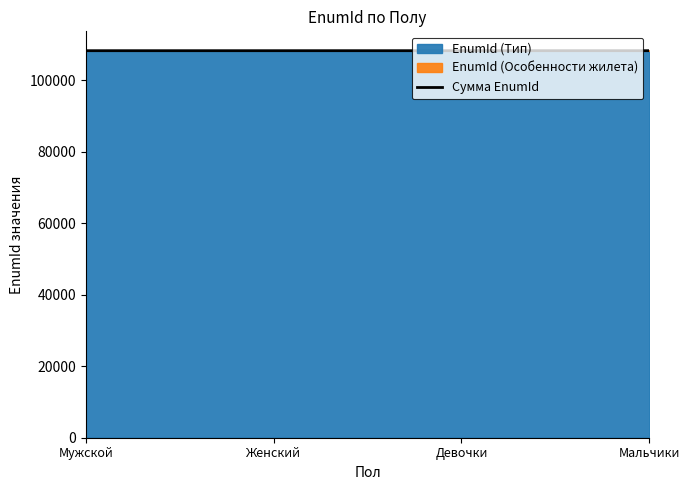

True or false: the data shows 161581 at Женский.

False